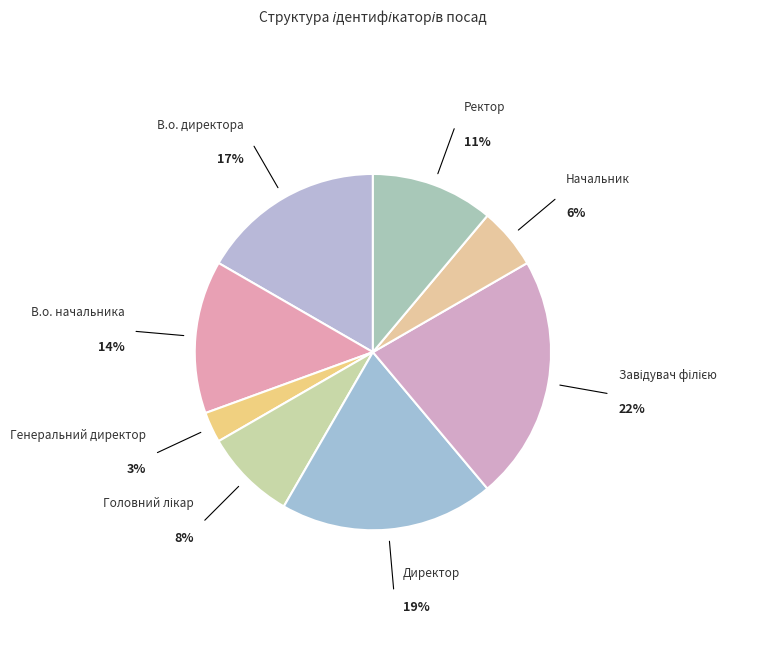

Which category has the biggest portion of the pie?

Завідувач філією